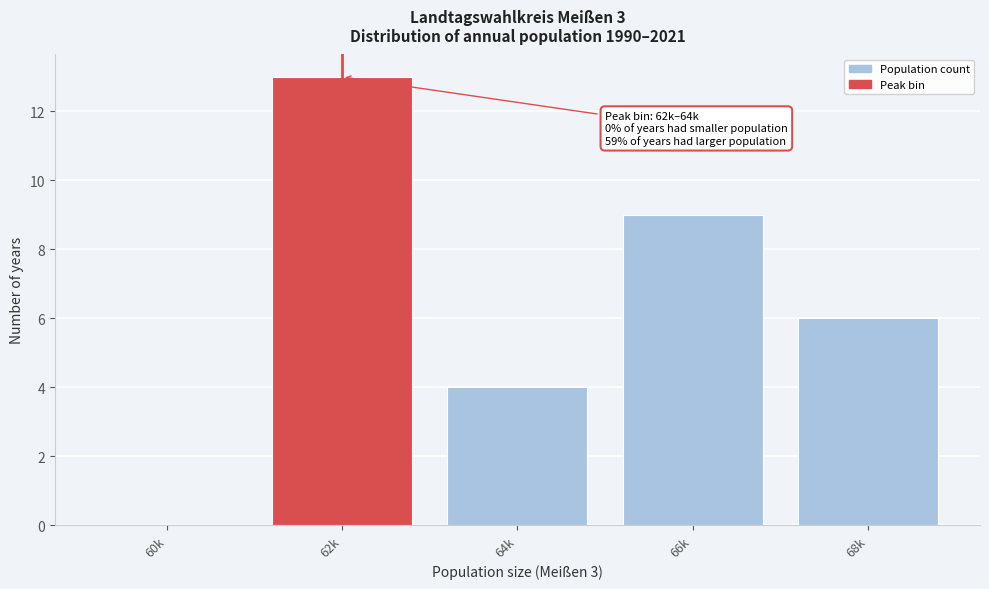

Reading right to left, transcribe all the data shown in this chart.

68k=6	66k=9	64k=4	62k=13	60k=0